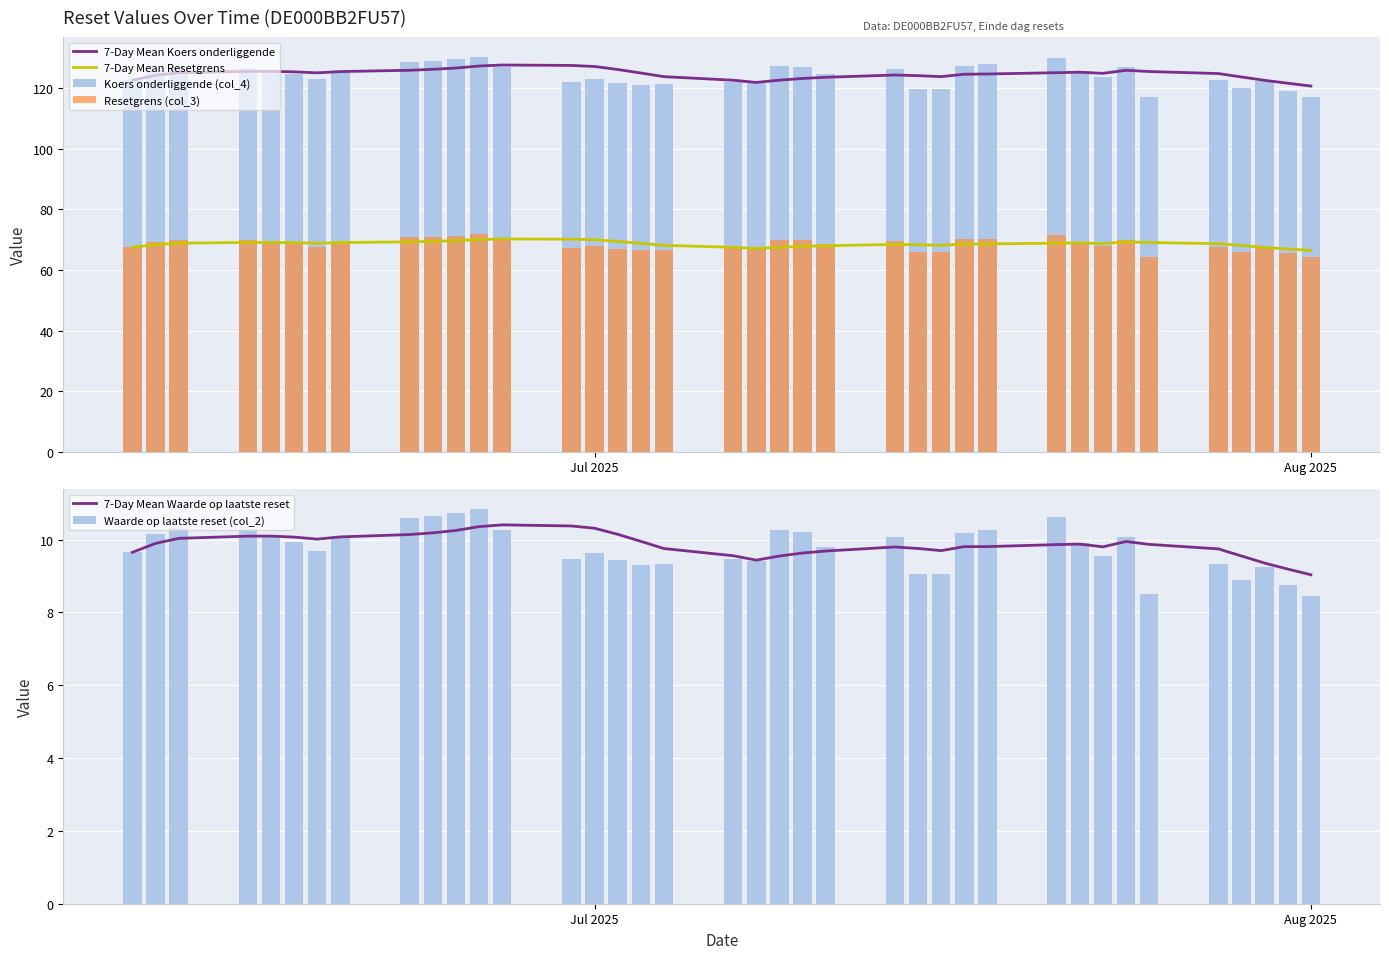

What are all the series names shown in the legend?

7-Day Mean Koers onderliggende, 7-Day Mean Resetgrens, Koers onderliggende (col_4), Resetgrens (col_3), 7-Day Mean Waarde op laatste reset, Waarde op laatste reset (col_2)